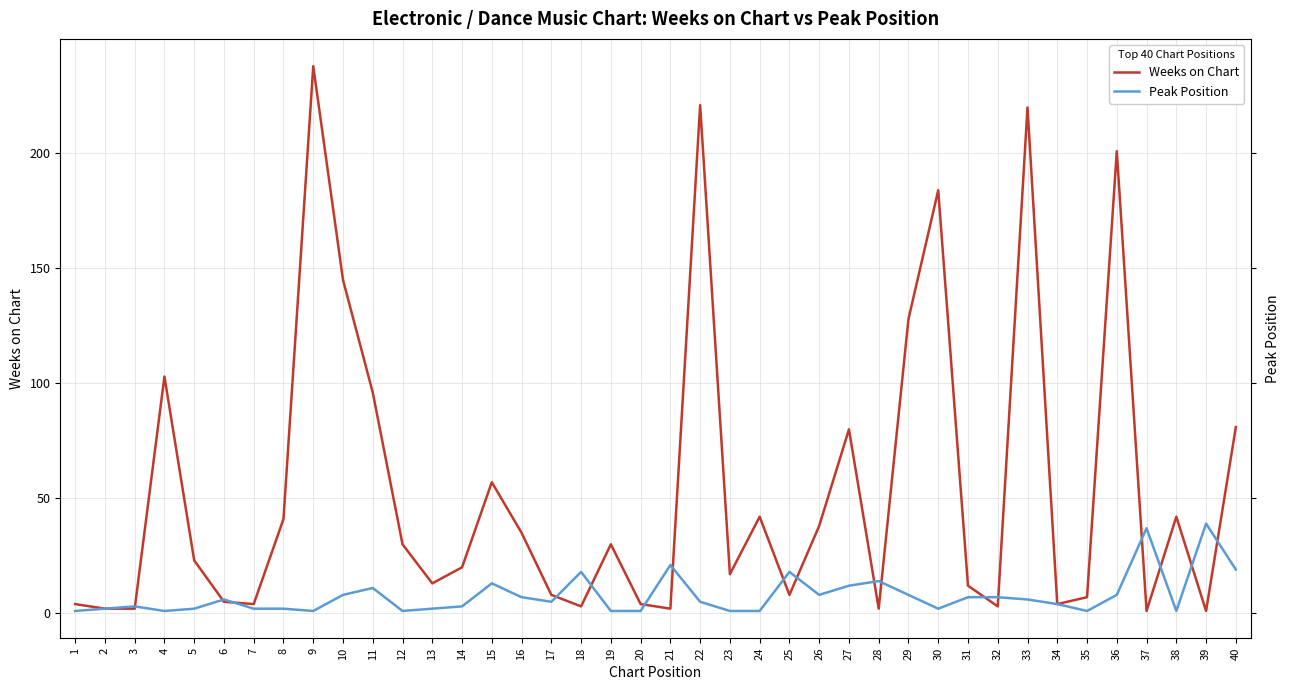

Which has a higher value, 32 or 37?

32